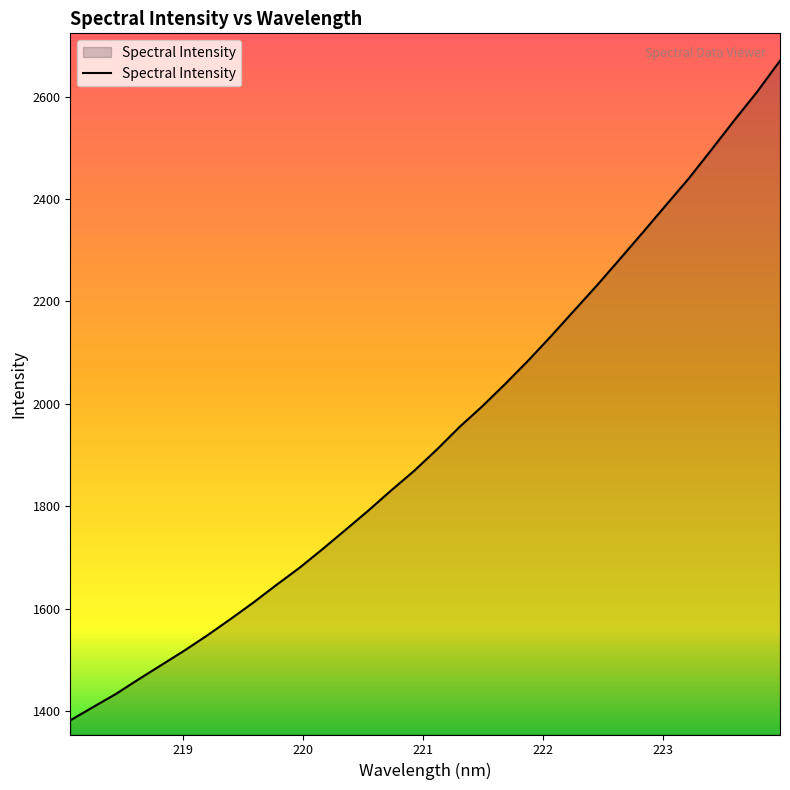

What is the maximum value shown in the chart?

2670.0